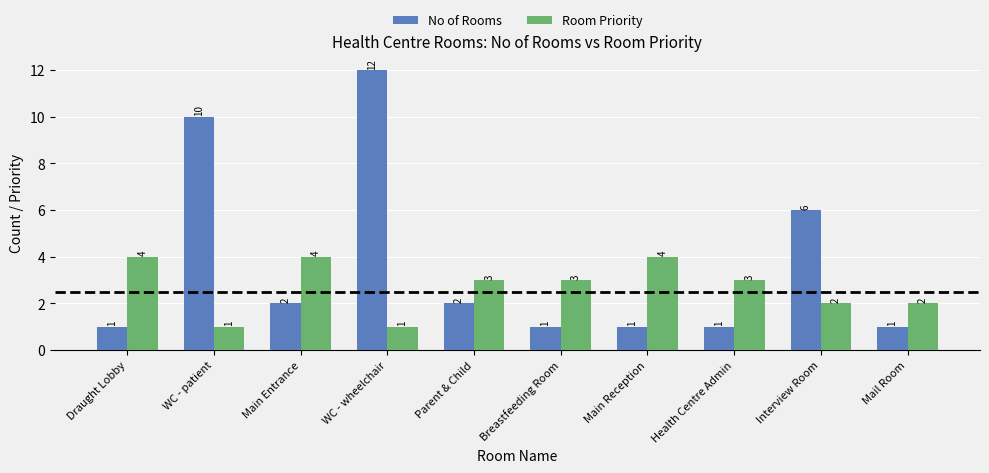

How many bars are there in total?

20